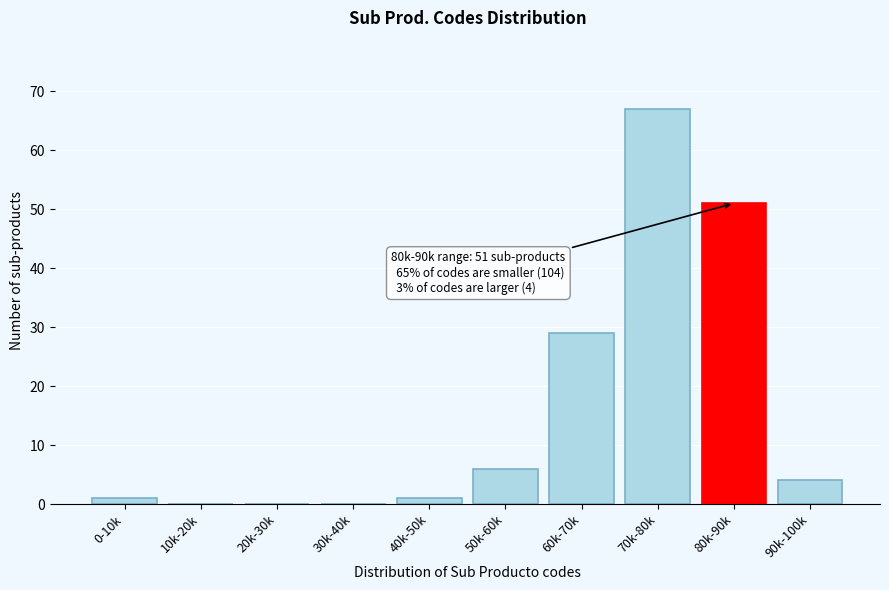

Reading right to left, list all the values displayed in this chart.

90k-100k=4	80k-90k=51	70k-80k=67	60k-70k=29	50k-60k=6	40k-50k=1	30k-40k=0	20k-30k=0	10k-20k=0	0-10k=1